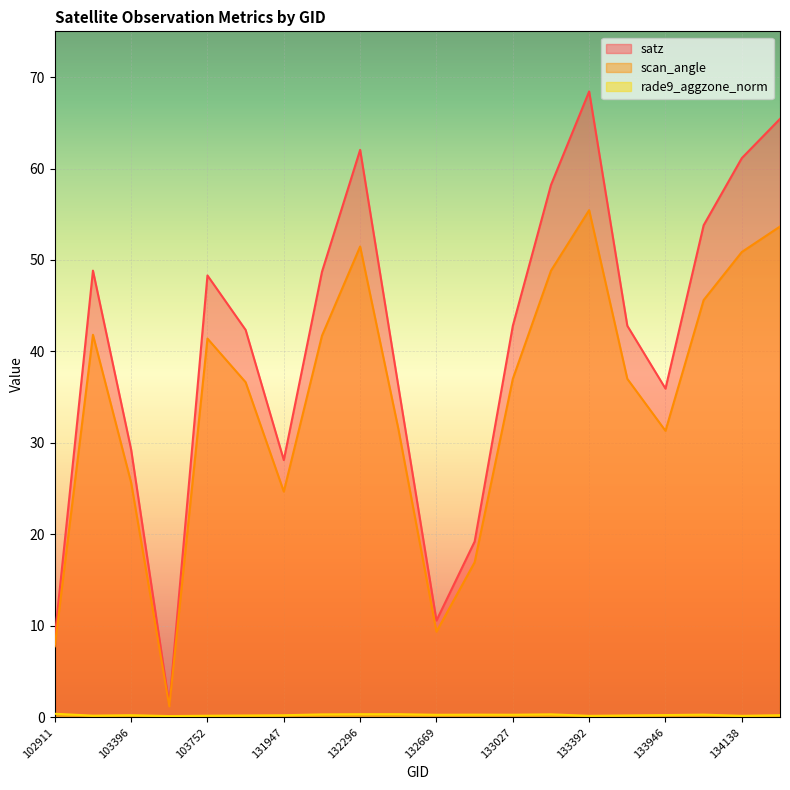

What is the maximum value shown in the chart?

68.4